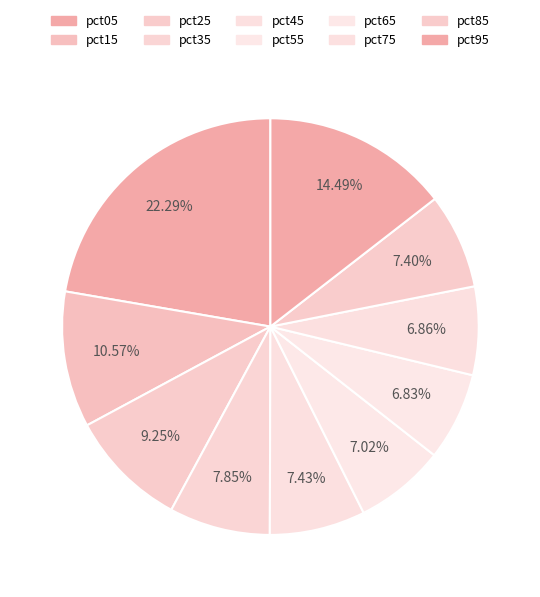

True or false: pct15 accounts for 11% of the total.

True